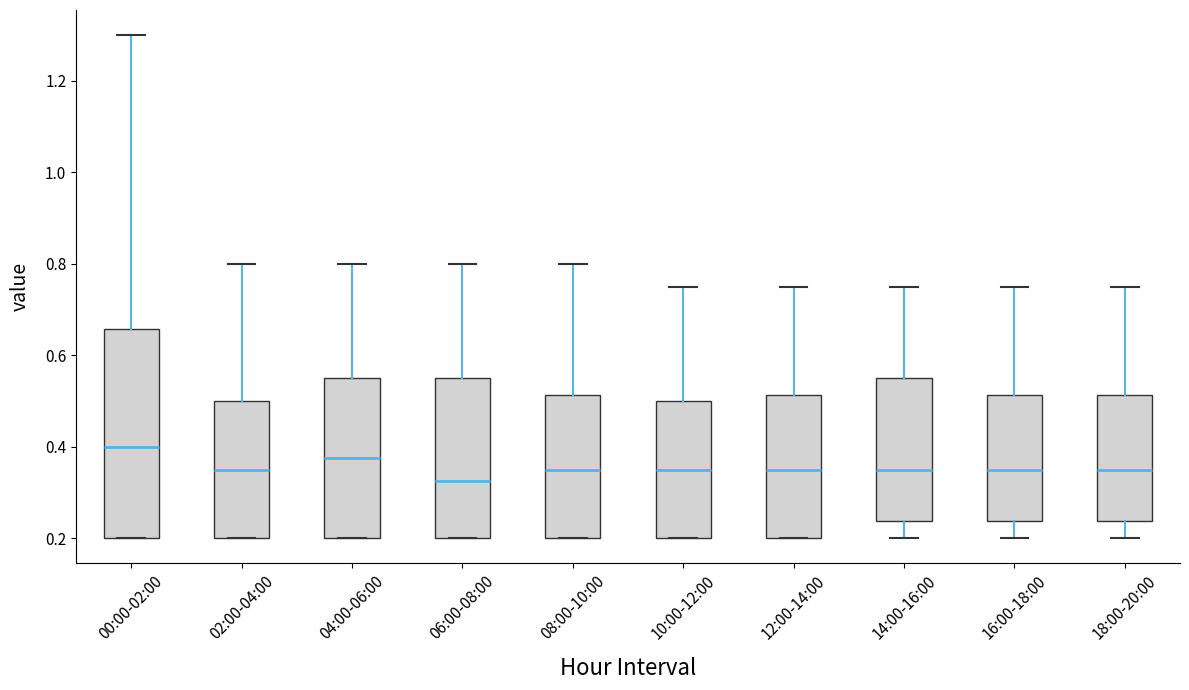

Reading left to right, transcribe this box plot: for each box, give where its median line is, the range the box spans, and where its two whiskers end, as read against the y-axis. The values are not printed on the chart, so give them approximately, as read against the axis.

00:00-02:00: median 0.40, box 0.20 to 0.66, whiskers 0.20 to 1.30
02:00-04:00: median 0.36, box 0.20 to 0.50, whiskers 0.20 to 0.80
04:00-06:00: median 0.38, box 0.20 to 0.56, whiskers 0.20 to 0.80
06:00-08:00: median 0.32, box 0.20 to 0.56, whiskers 0.20 to 0.80
08:00-10:00: median 0.36, box 0.20 to 0.52, whiskers 0.20 to 0.80
10:00-12:00: median 0.36, box 0.20 to 0.50, whiskers 0.20 to 0.76
12:00-14:00: median 0.36, box 0.20 to 0.52, whiskers 0.20 to 0.76
14:00-16:00: median 0.36, box 0.24 to 0.56, whiskers 0.20 to 0.76
16:00-18:00: median 0.36, box 0.24 to 0.52, whiskers 0.20 to 0.76
18:00-20:00: median 0.36, box 0.24 to 0.52, whiskers 0.20 to 0.76